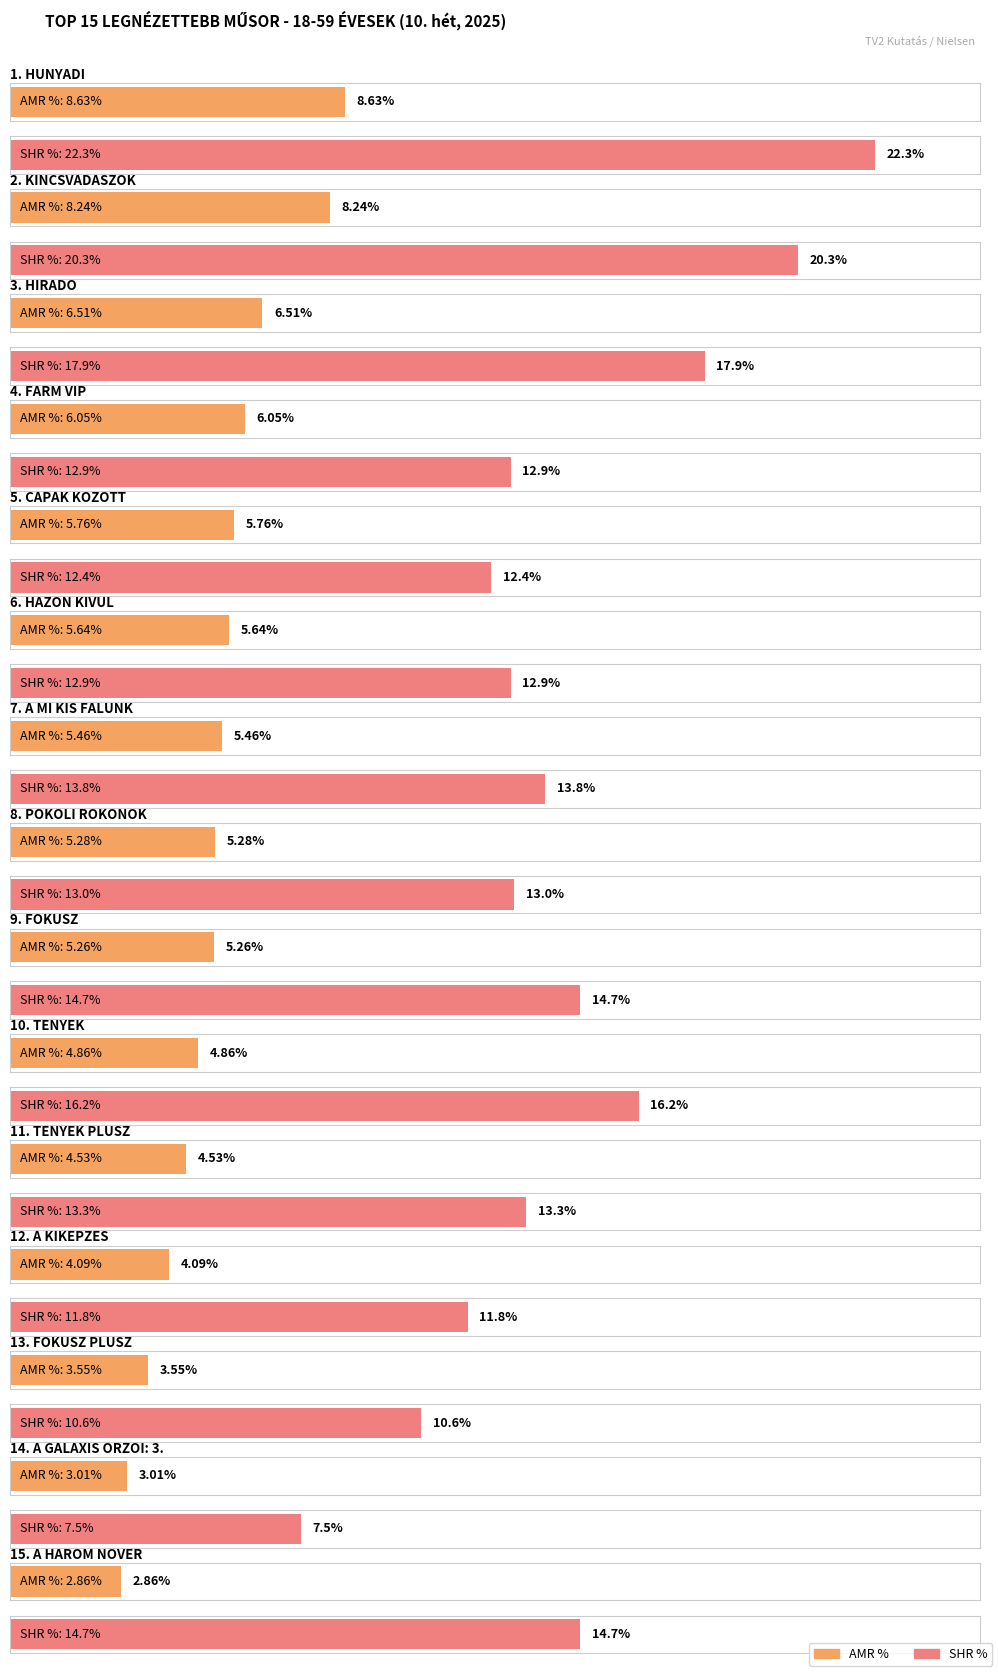

What is the approximate value of AMR (fő) at A GALAXIS ORZOI: 3.?

145868.0